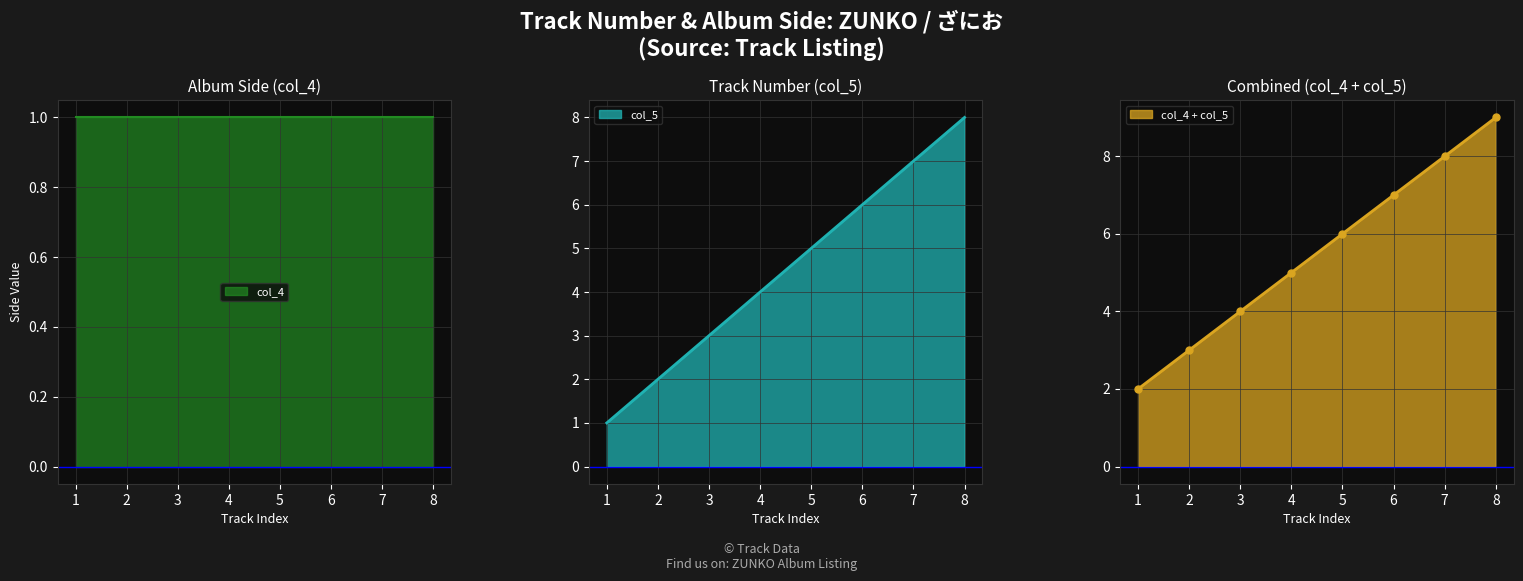

List the labels in order of col_5 value, largest first.

8, 7, 6, 5, 4, 3, 2, 1